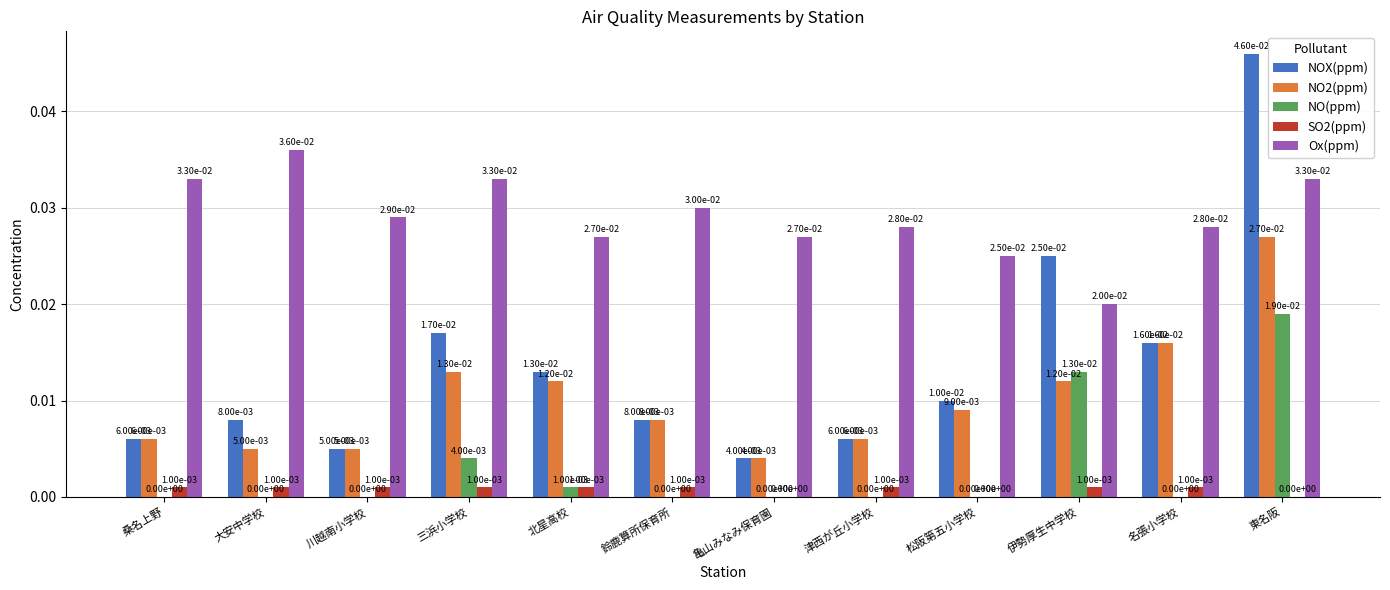

Between 鈴鹿算所保育所 and 伊勢厚生中学校, which series saw the biggest shift?

NOX(ppm)